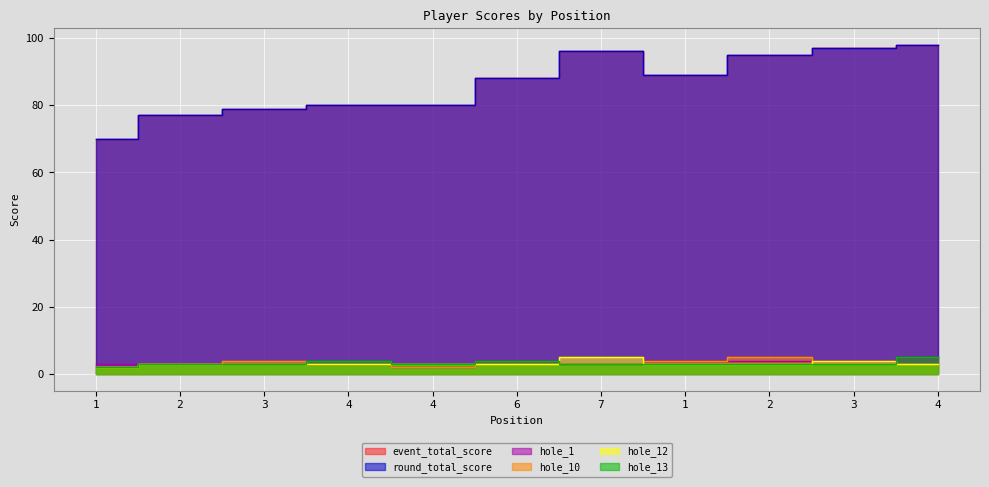

Is the value of hole_1 at 1 greater than the value of hole_12 at 1?

Yes